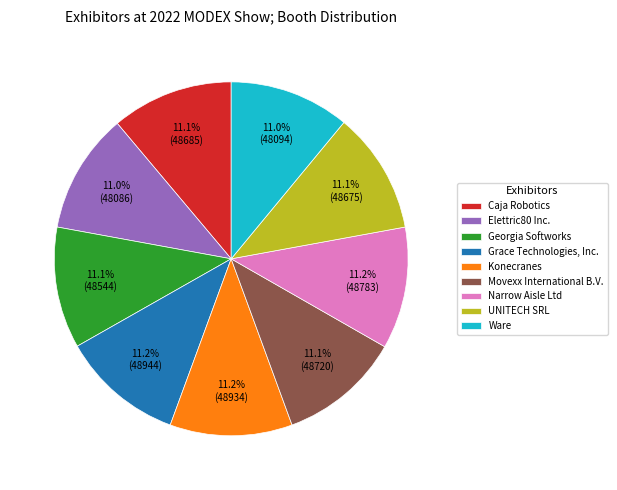

To the nearest percent, what percentage of the pie is Movexx International B.V.?

11%